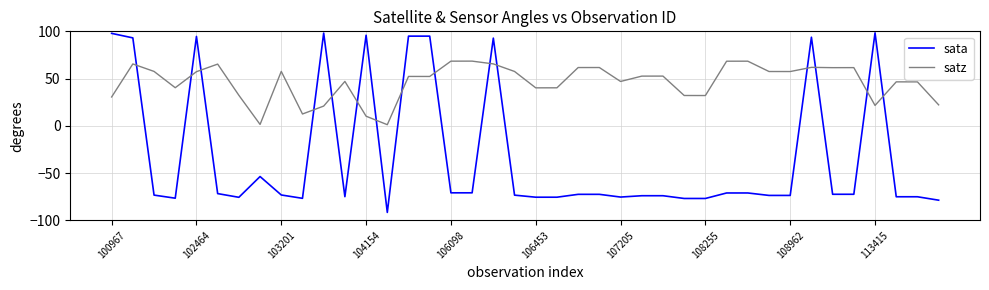

Rank the series by their maximum value, from highest to lowest.

sata, satz